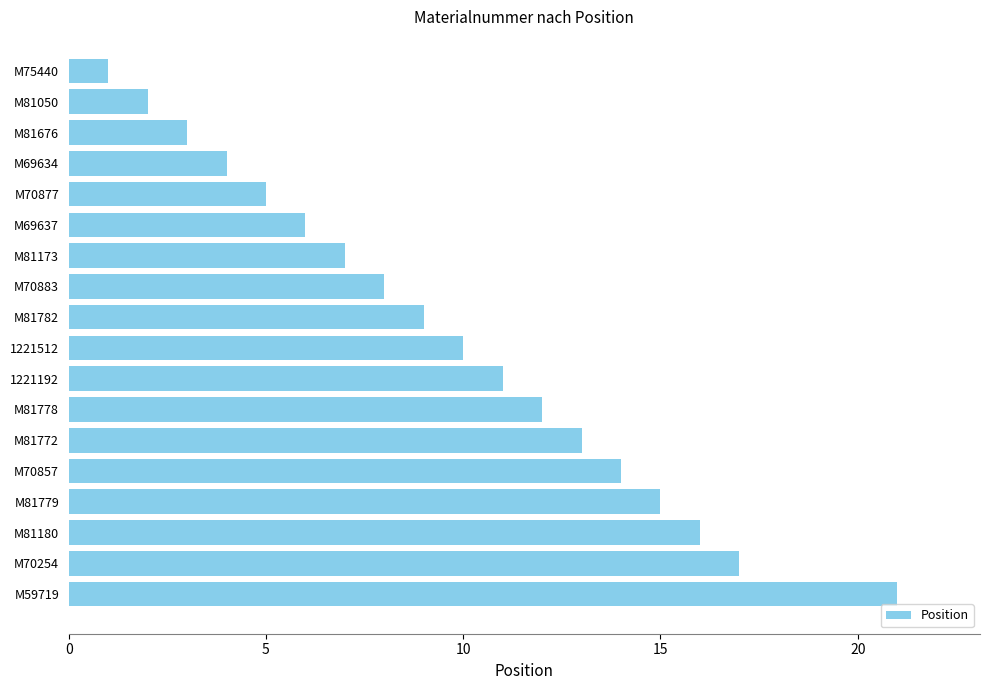

Are the bars grouped side by side (vs. stacked)?

No